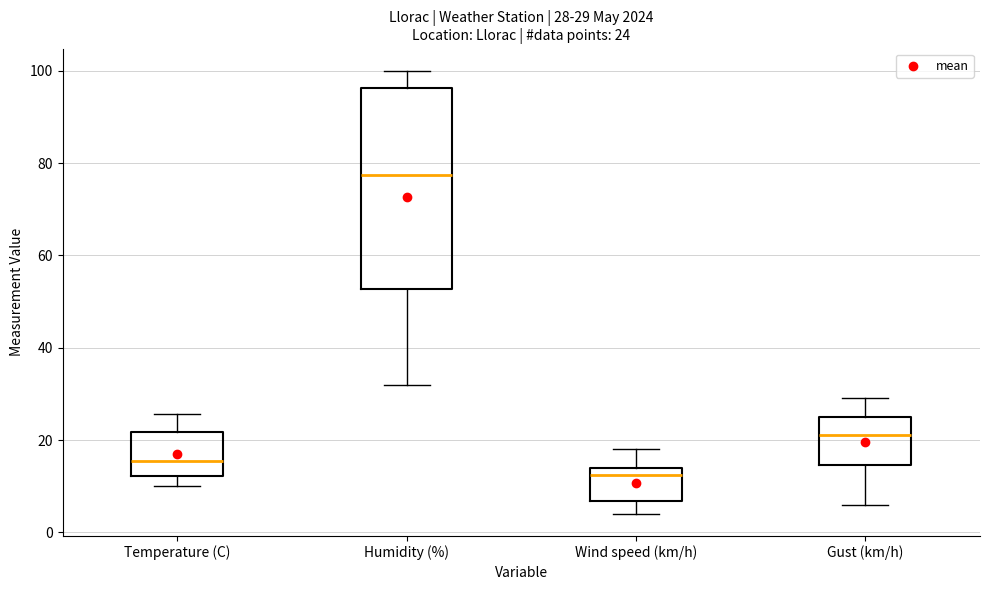

Which box's median line is the highest?

Humidity (%)